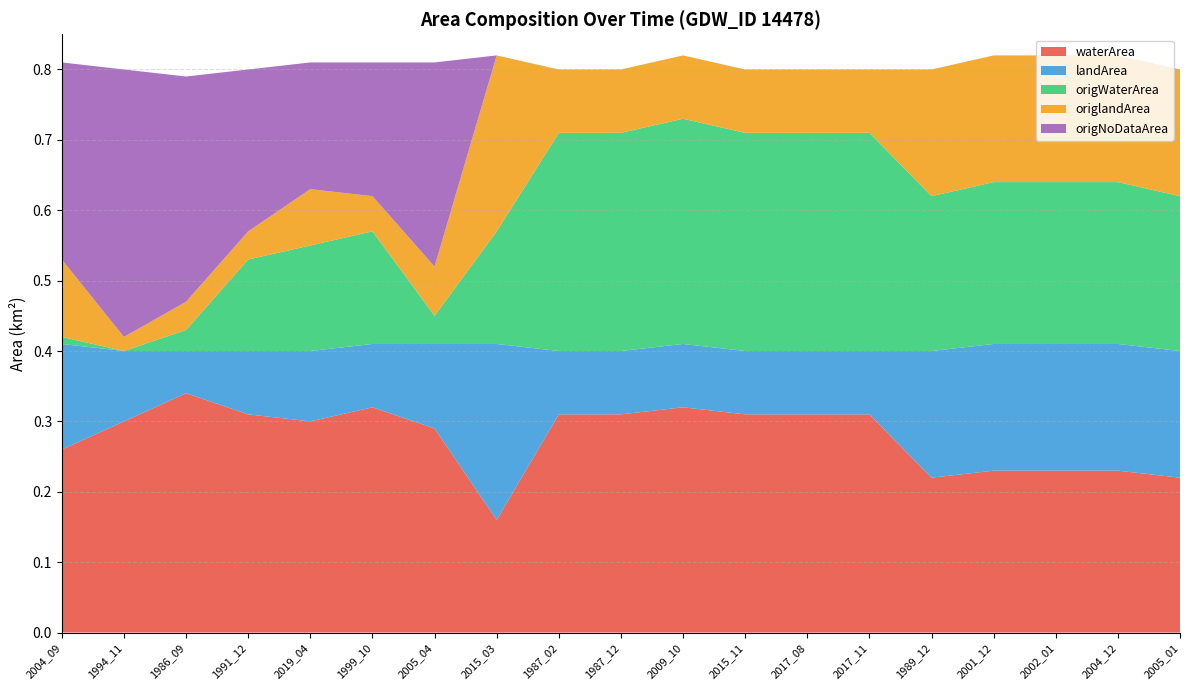

Reading left to right, transcribe all the data shown in this chart.

waterArea: 2004_09=0.3	1994_11=0.3	1986_09=0.3	1991_12=0.3	2019_04=0.3	1999_10=0.3	2005_04=0.3	2015_03=0.2	1987_02=0.3	1987_12=0.3	2009_10=0.3	2015_11=0.3	2017_08=0.3	2017_11=0.3	1989_12=0.2	2001_12=0.2	2002_01=0.2	2004_12=0.2	2005_01=0.2
landArea: 2004_09=0.1	1994_11=0.1	1986_09=0.1	1991_12=0.1	2019_04=0.1	1999_10=0.1	2005_04=0.1	2015_03=0.2	1987_02=0.1	1987_12=0.1	2009_10=0.1	2015_11=0.1	2017_08=0.1	2017_11=0.1	1989_12=0.2	2001_12=0.2	2002_01=0.2	2004_12=0.2	2005_01=0.2
origWaterArea: 2004_09=0.0	1994_11=0.0	1986_09=0.0	1991_12=0.1	2019_04=0.1	1999_10=0.2	2005_04=0.0	2015_03=0.2	1987_02=0.3	1987_12=0.3	2009_10=0.3	2015_11=0.3	2017_08=0.3	2017_11=0.3	1989_12=0.2	2001_12=0.2	2002_01=0.2	2004_12=0.2	2005_01=0.2
origlandArea: 2004_09=0.1	1994_11=0.0	1986_09=0.0	1991_12=0.0	2019_04=0.1	1999_10=0.1	2005_04=0.1	2015_03=0.2	1987_02=0.1	1987_12=0.1	2009_10=0.1	2015_11=0.1	2017_08=0.1	2017_11=0.1	1989_12=0.2	2001_12=0.2	2002_01=0.2	2004_12=0.2	2005_01=0.2
origNoDataArea: 2004_09=0.3	1994_11=0.4	1986_09=0.3	1991_12=0.2	2019_04=0.2	1999_10=0.2	2005_04=0.3	2015_03=0.0	1987_02=0.0	1987_12=0.0	2009_10=0.0	2015_11=0.0	2017_08=0.0	2017_11=0.0	1989_12=0.0	2001_12=0.0	2002_01=0.0	2004_12=0.0	2005_01=0.0